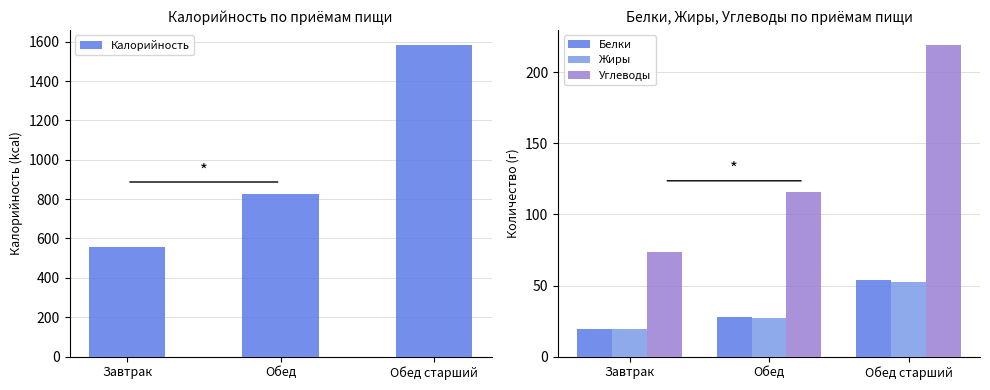

What is the sum of all Белки values?

101.4